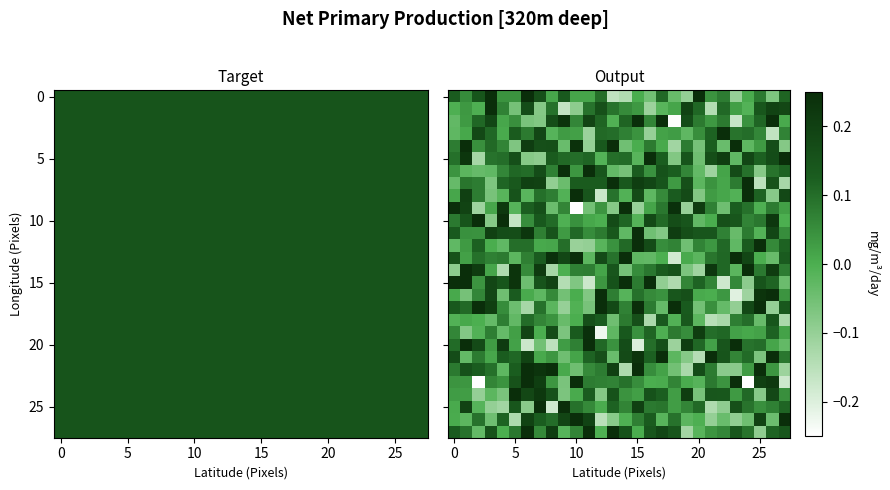

What is the difference between the second highest and second lowest values in the 5 series?

0.4